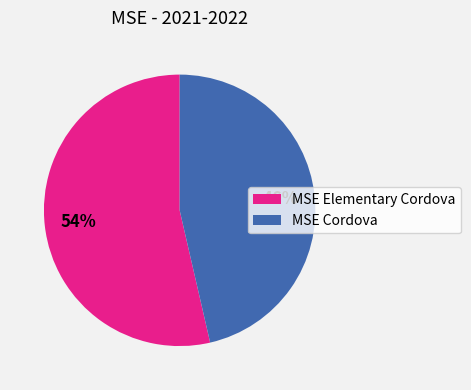

Which category has the smallest portion of the pie?

MSE Cordova